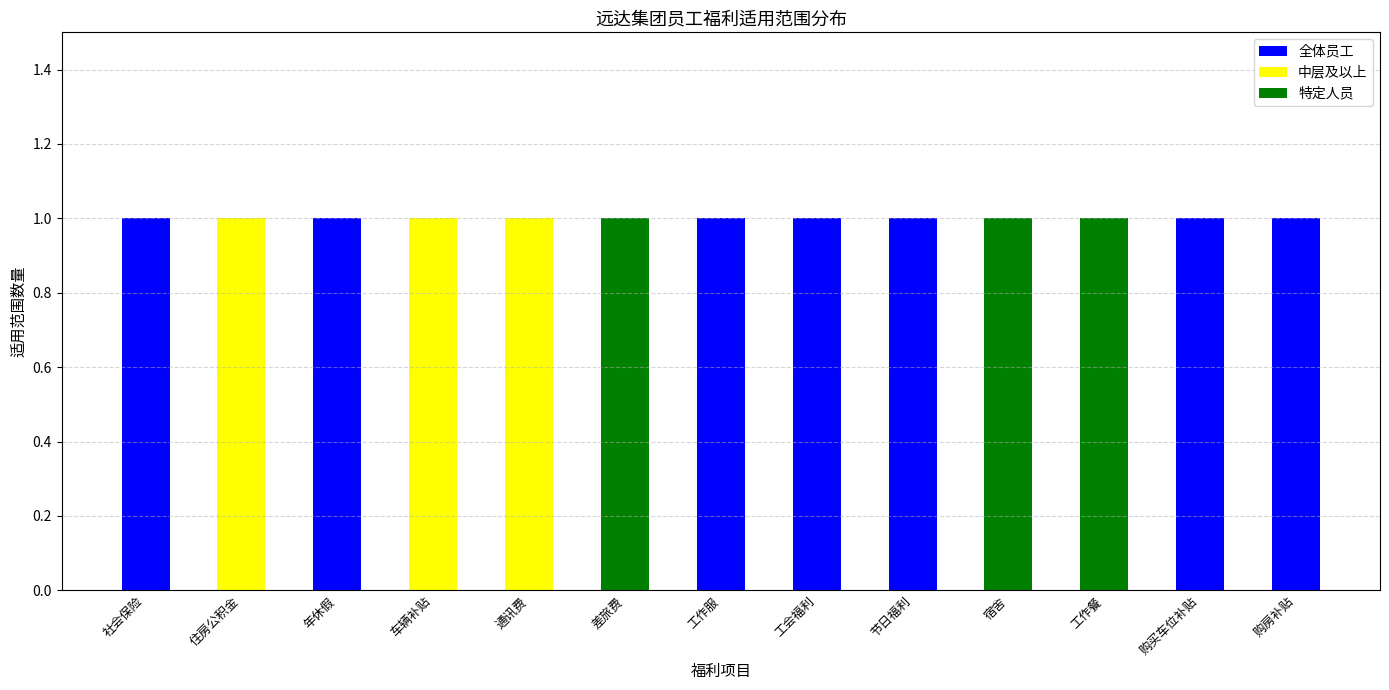

What is the sum of all 全体员工 values?

7